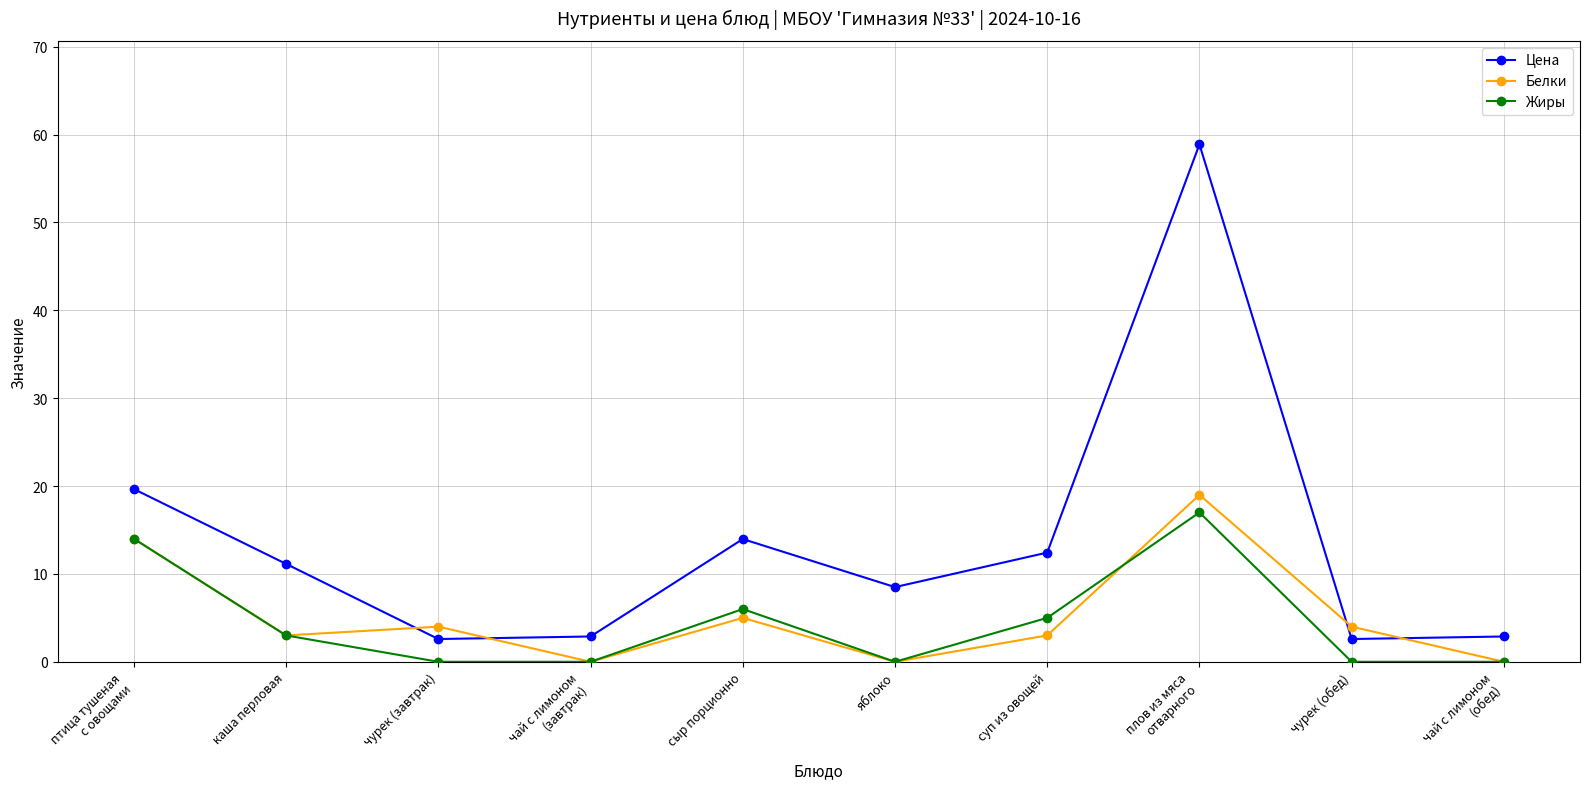

In Жиры, how many points are higher than both neighbors (excluding endpoints)?

2